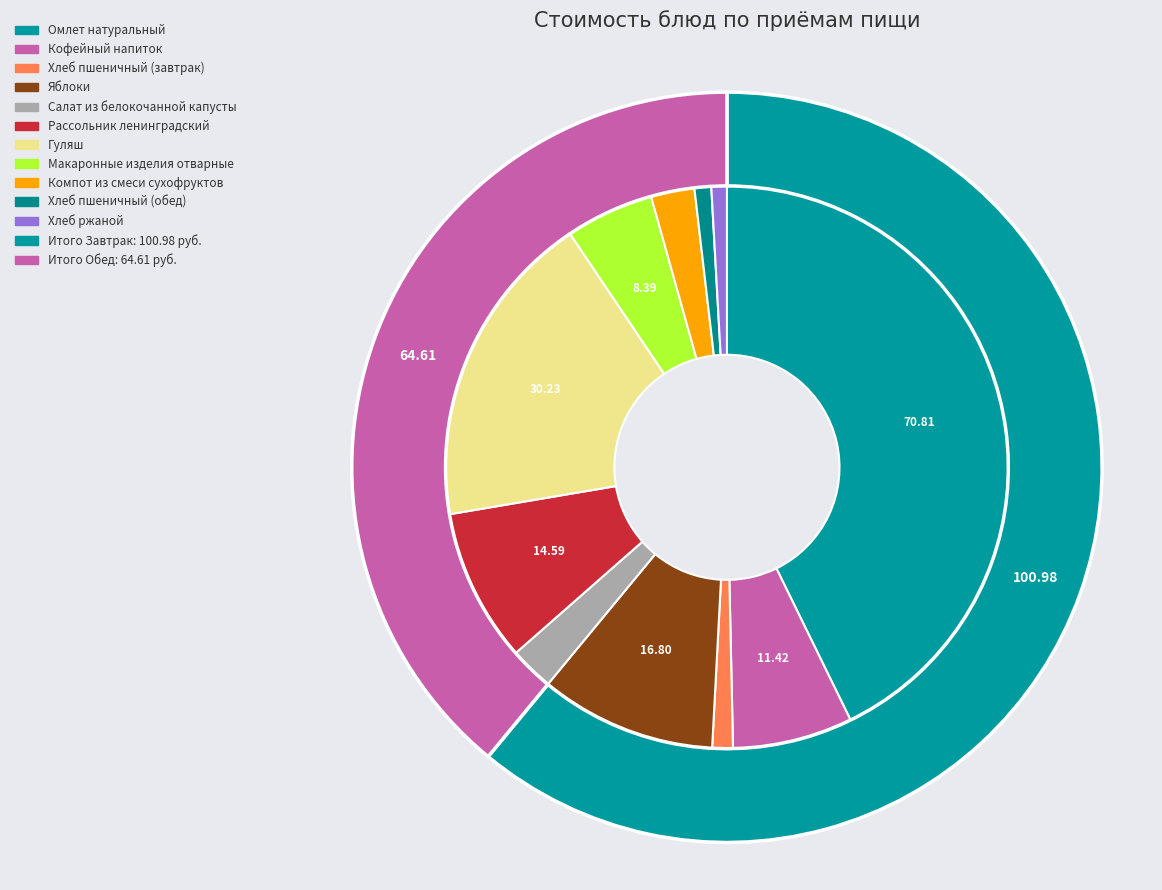

How many segments does this pie chart have?

11